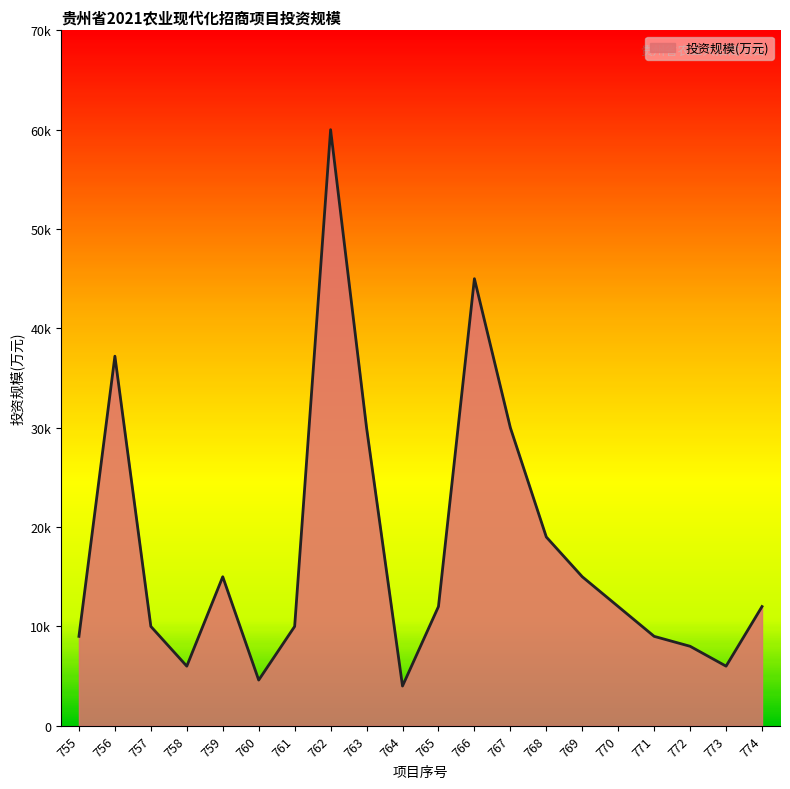

Does the chart display data point markers on the line(s)?

No